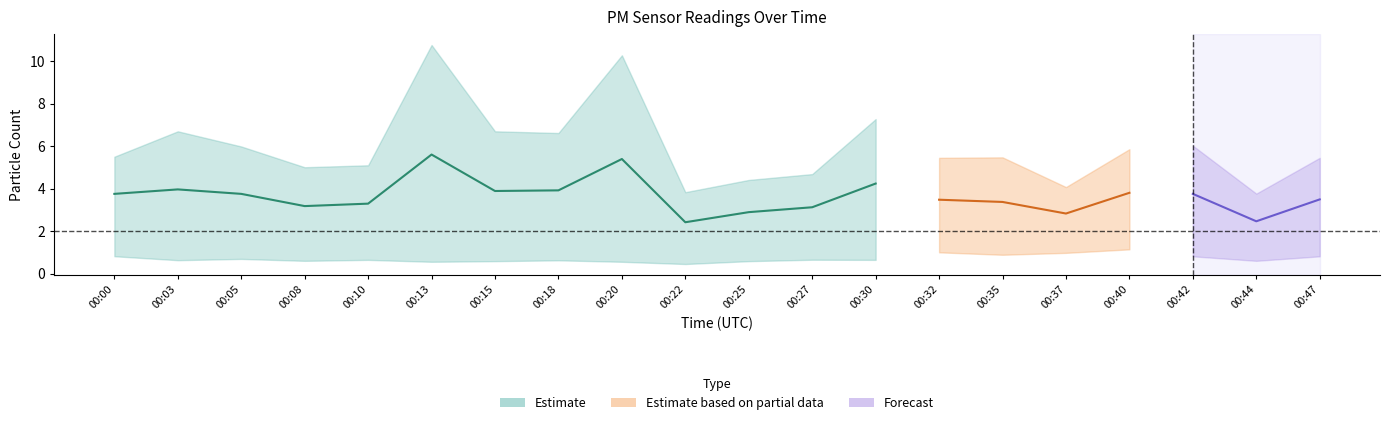

True or false: P1 and P2 cross at least once.

False